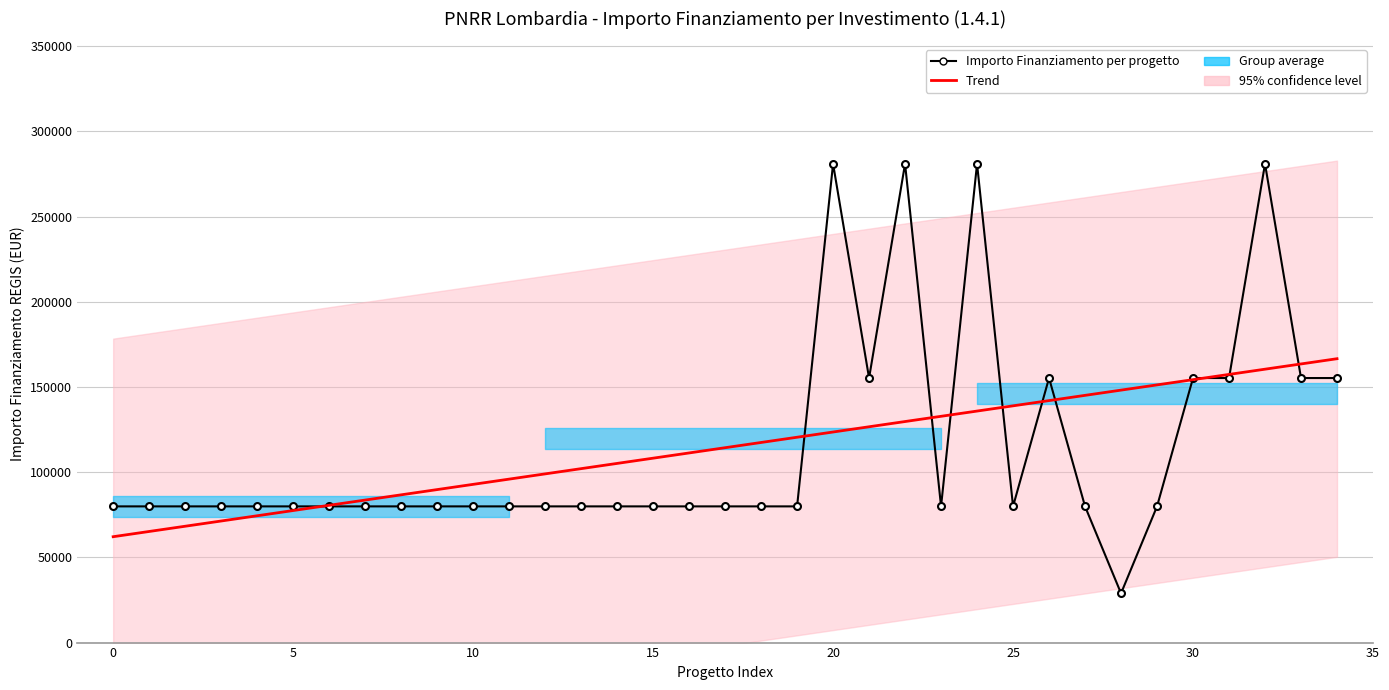

At which label does Trend first exceed 114347?

17